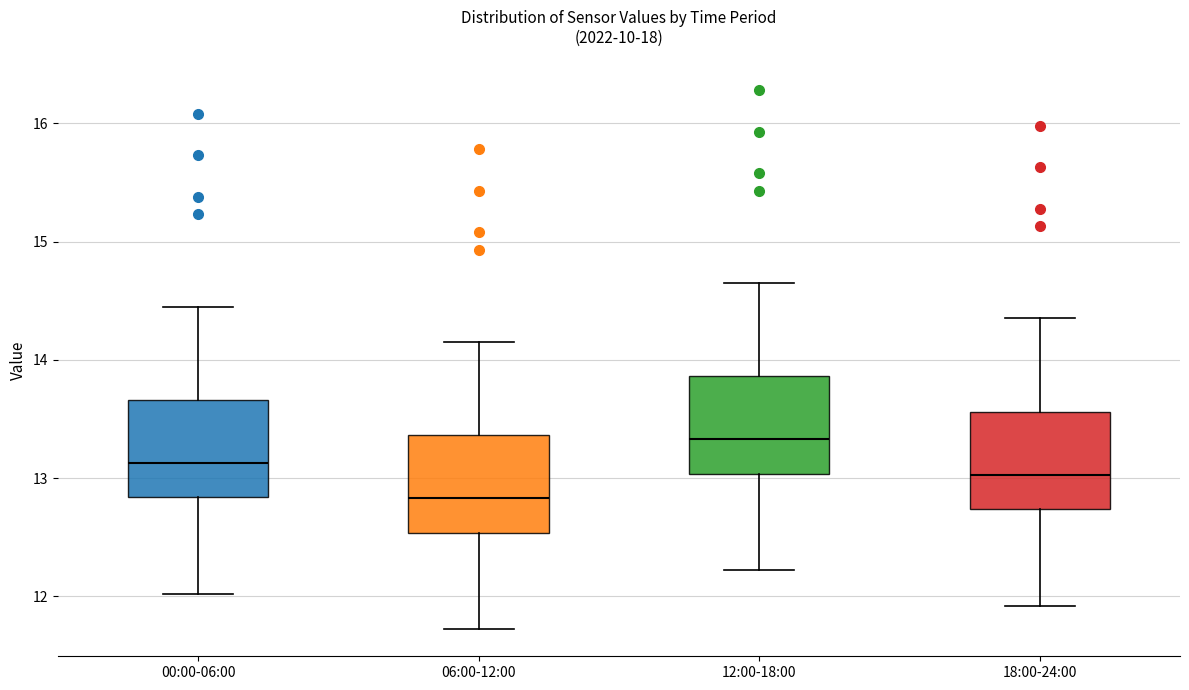

Which box has the lowest median line?

06:00-12:00